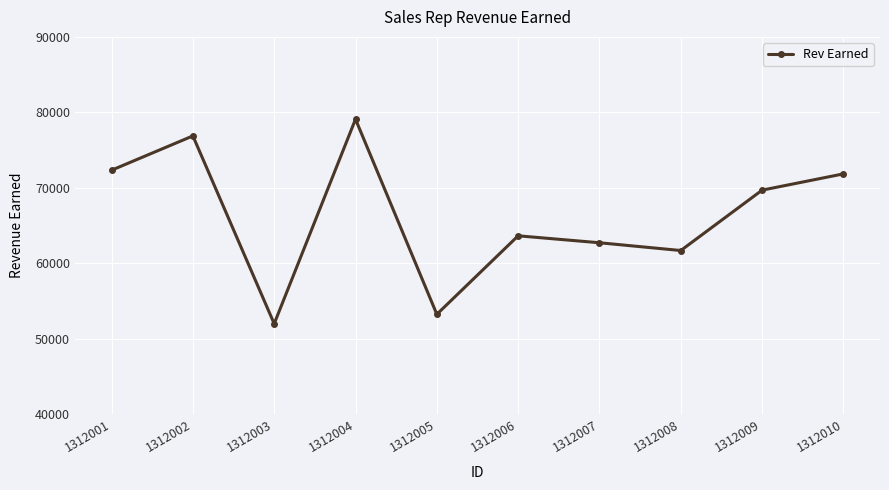

What is the approximate value at 1312002, to the nearest 100?

76900